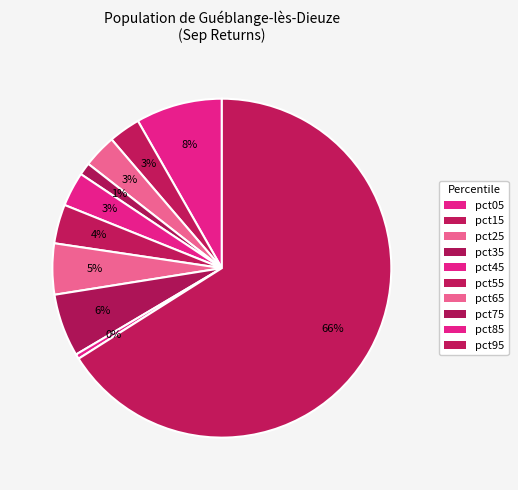

How many slices are in this pie chart?

10